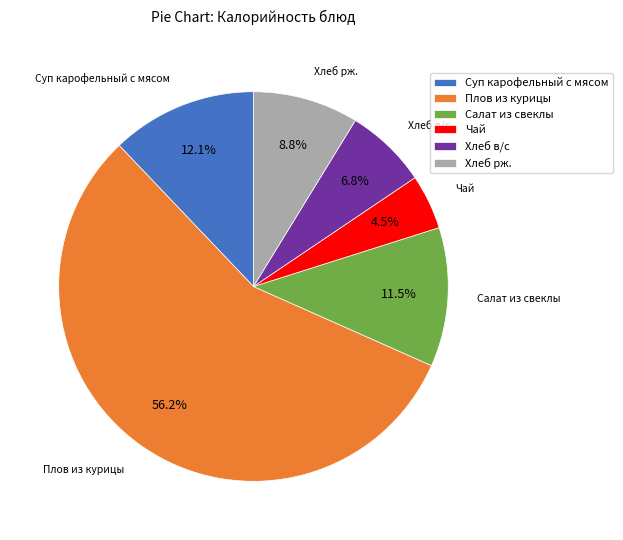

Is the sum of Плов из курицы and Салат из свеклы greater than half?

Yes